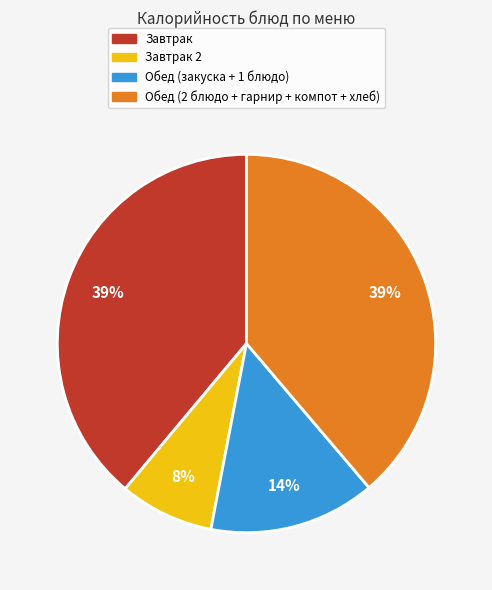

Is there a majority slice in this chart?

No